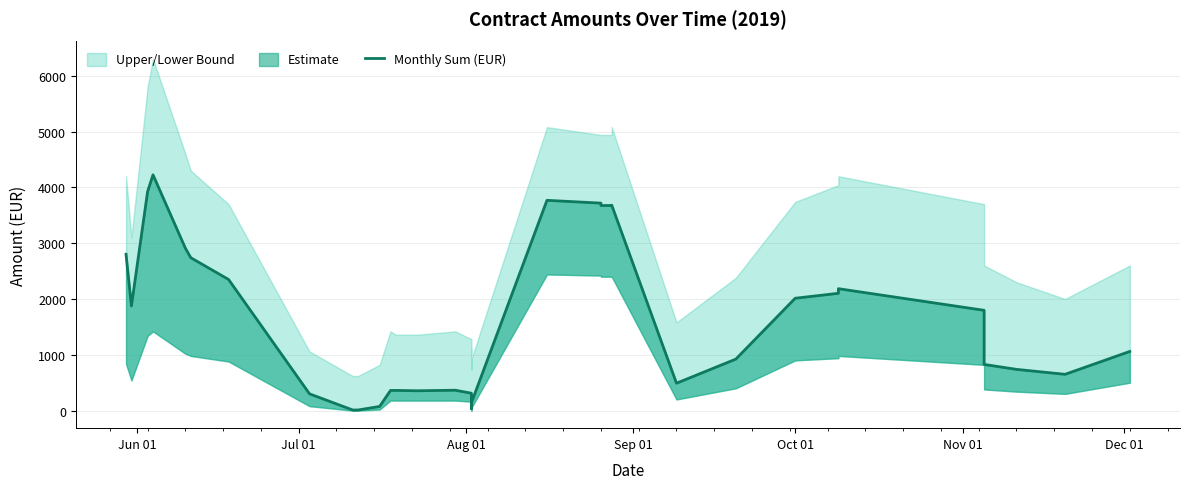

The chart shows a value of 3727.9 at Jun 01. True or false?

False